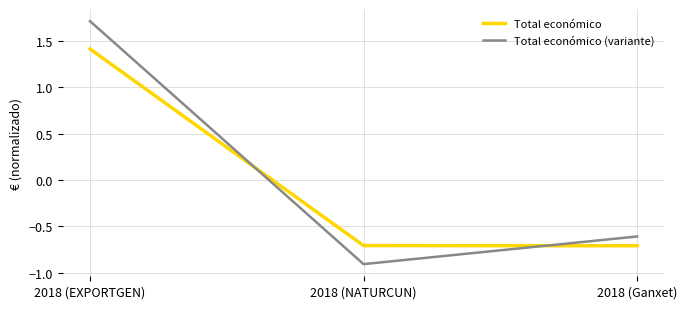

How many values in Total económico (variante) are above zero?

1